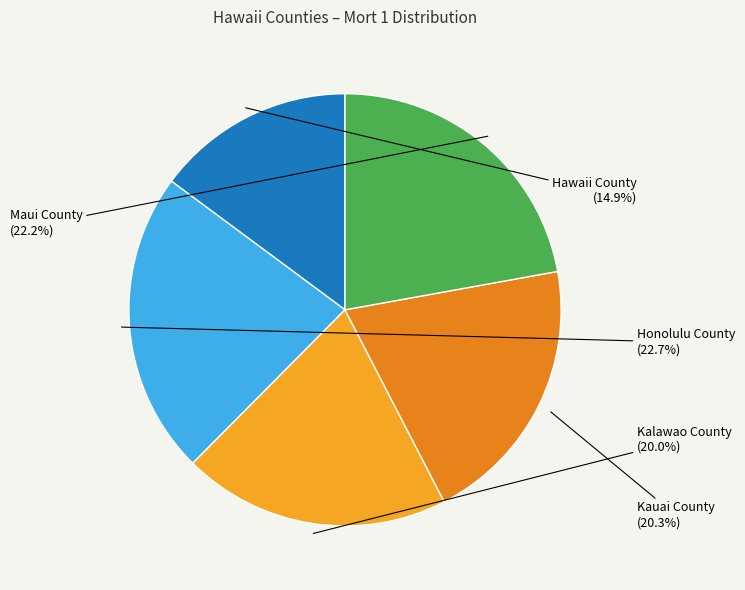

How many segments does this pie chart have?

5